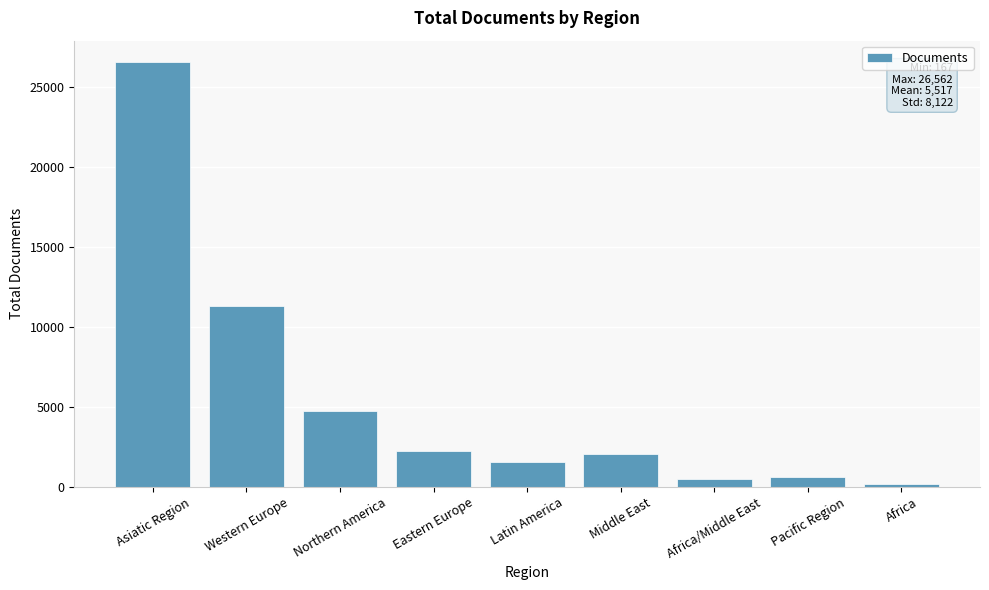

The chart shows a value of 6422 at Northern America. True or false?

False